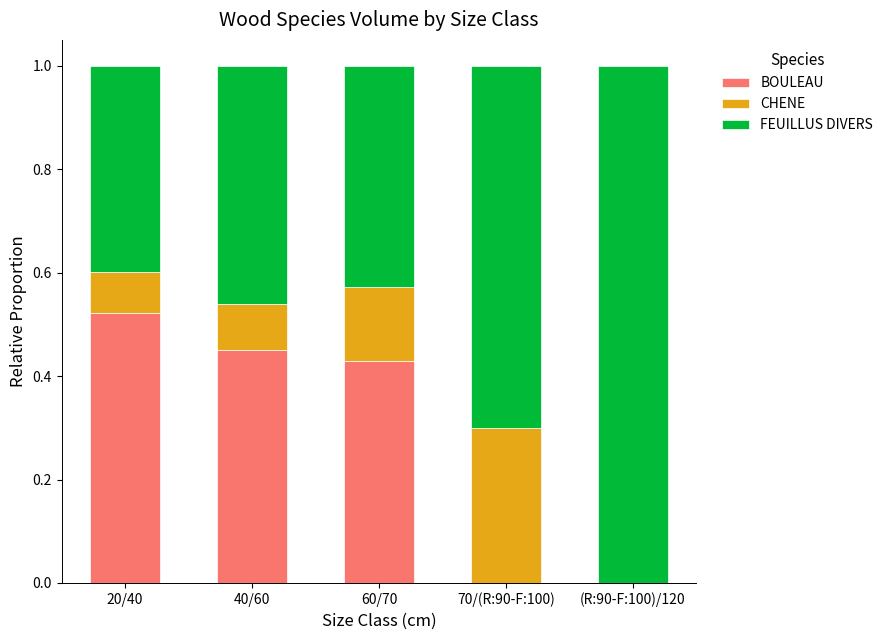

The BOULEAU series shows -0.3 at (R:90-F:100)/120. True or false?

False